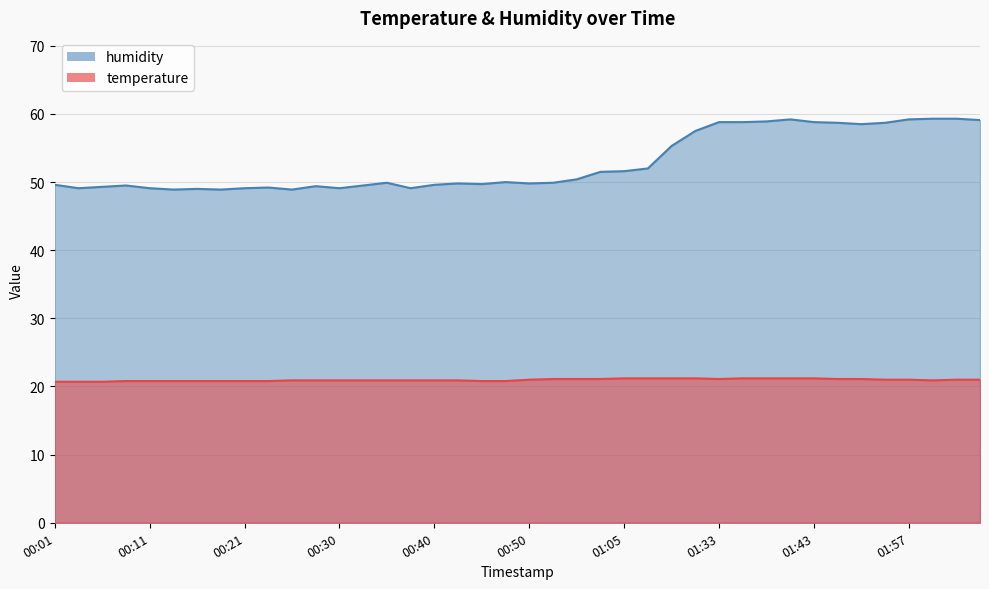

Is the value of temperature at 01:43 greater than the value of humidity at 01:08?

No